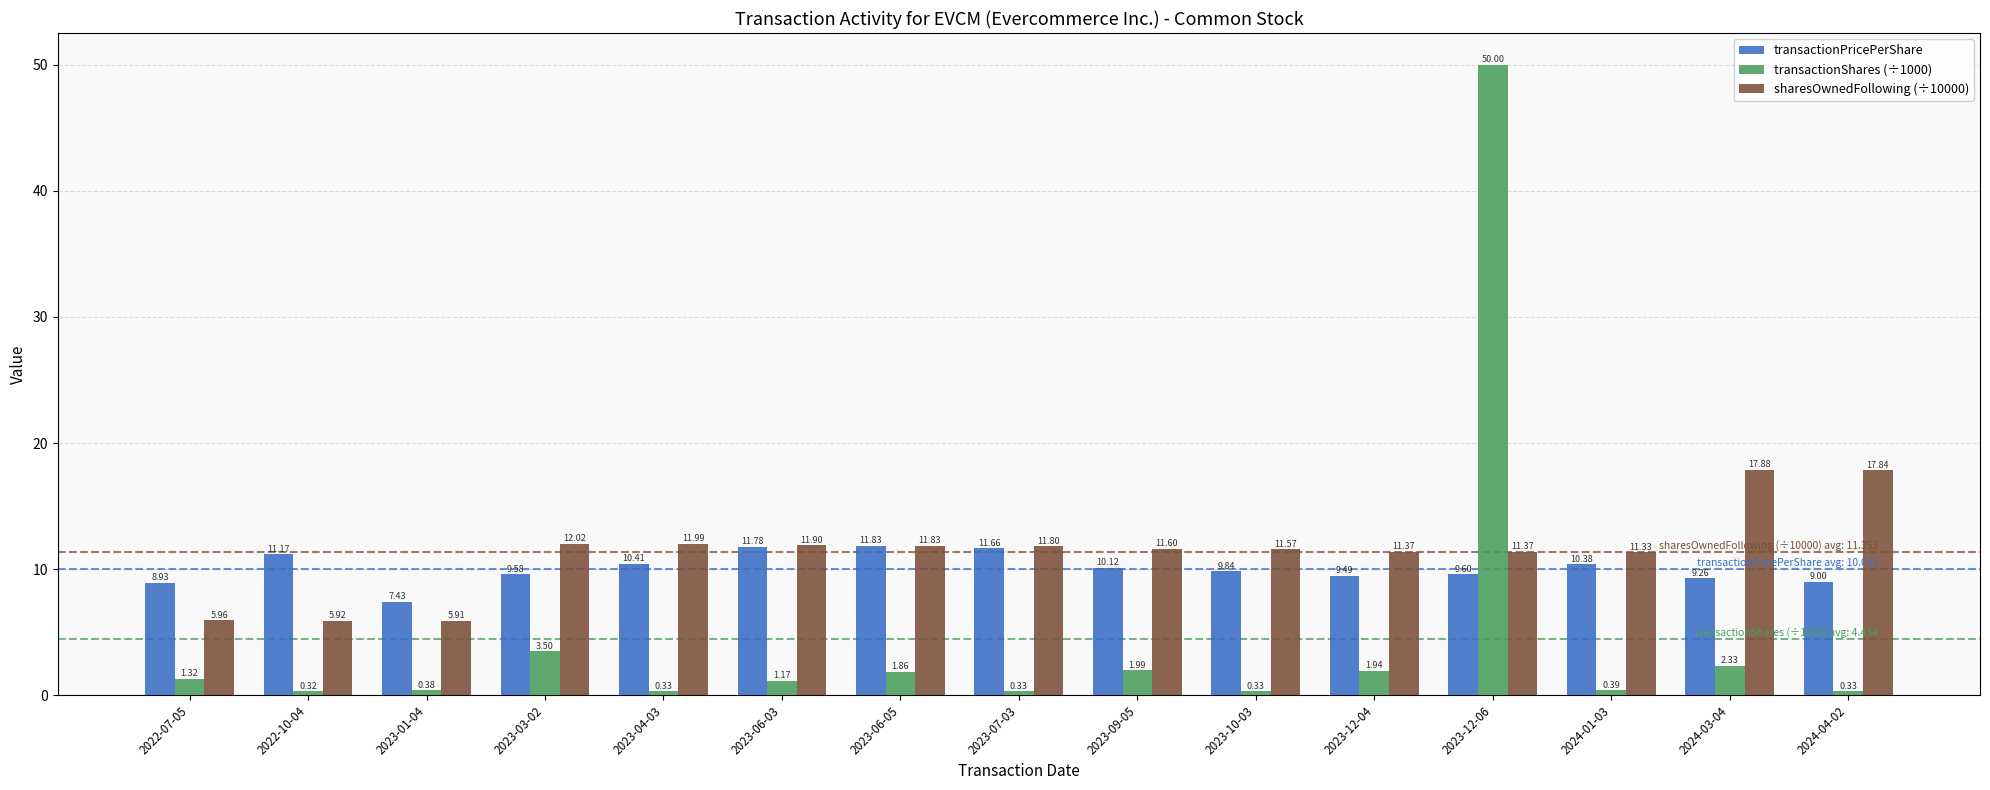

What is the label of the 14th bar from the left?

2024-03-04